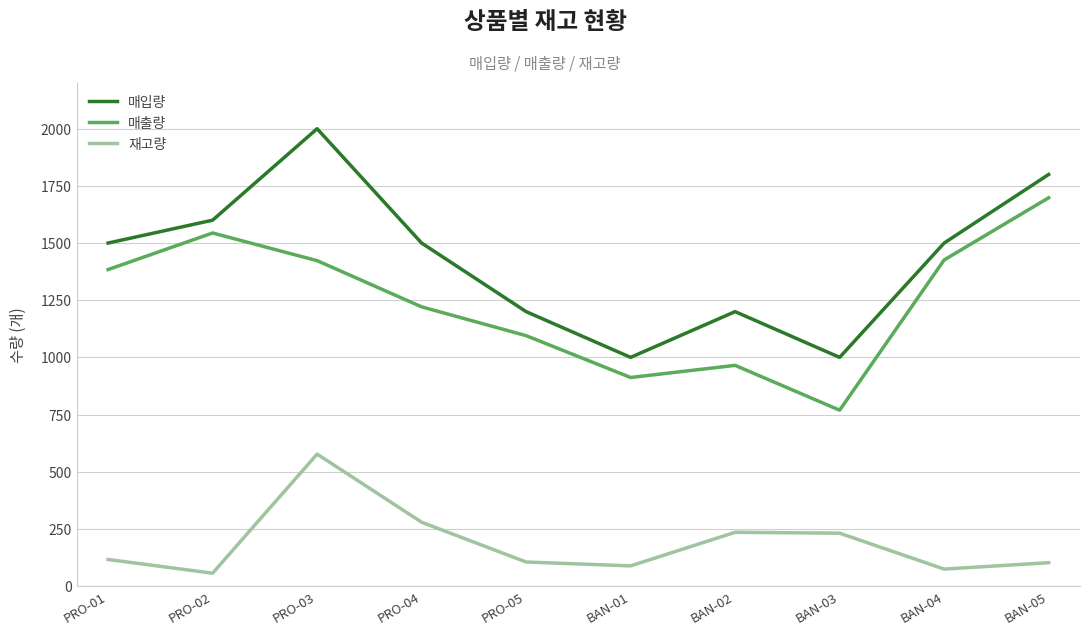

At BAN-03, list the series in order from largest to smallest.

매입량, 매출량, 재고량